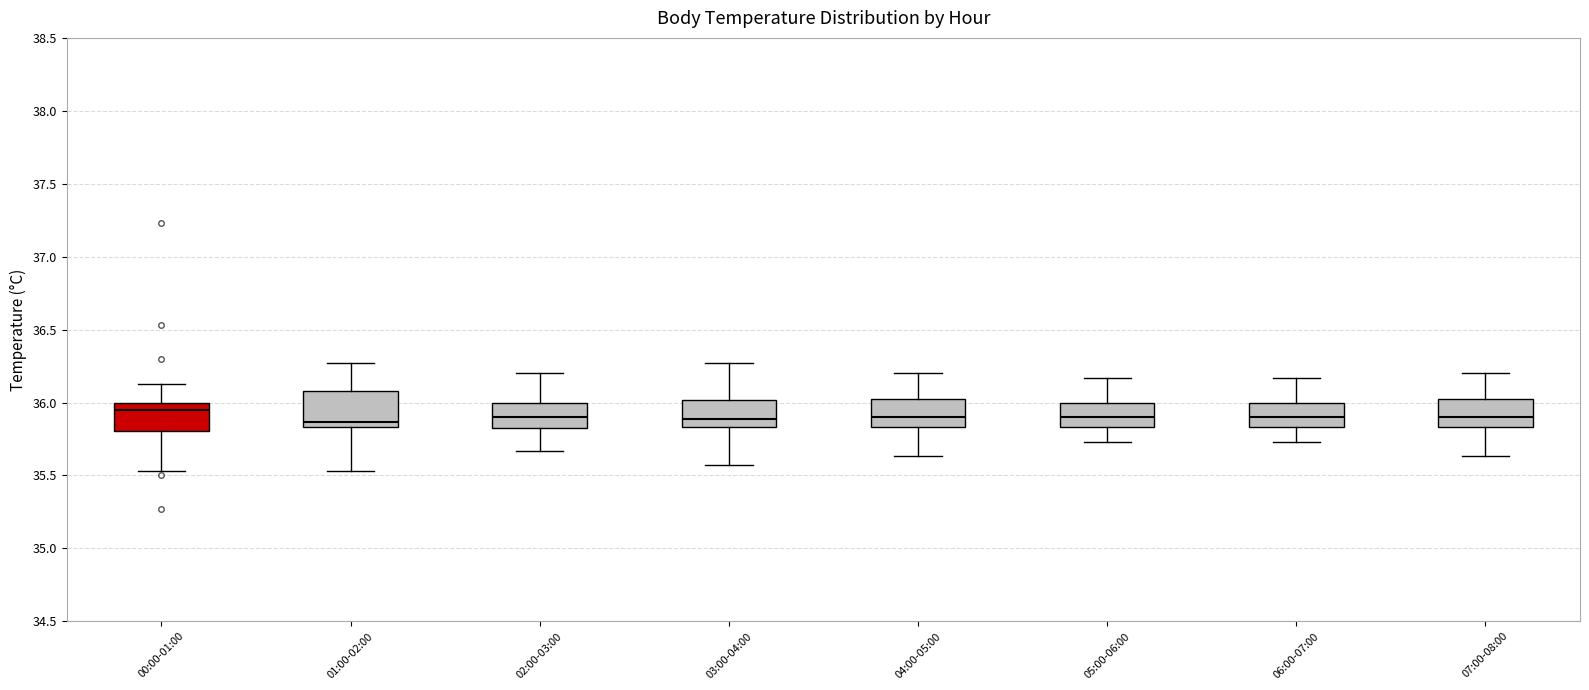

Comparing the boxes themselves (not the whiskers), which one is the tallest?

01:00-02:00